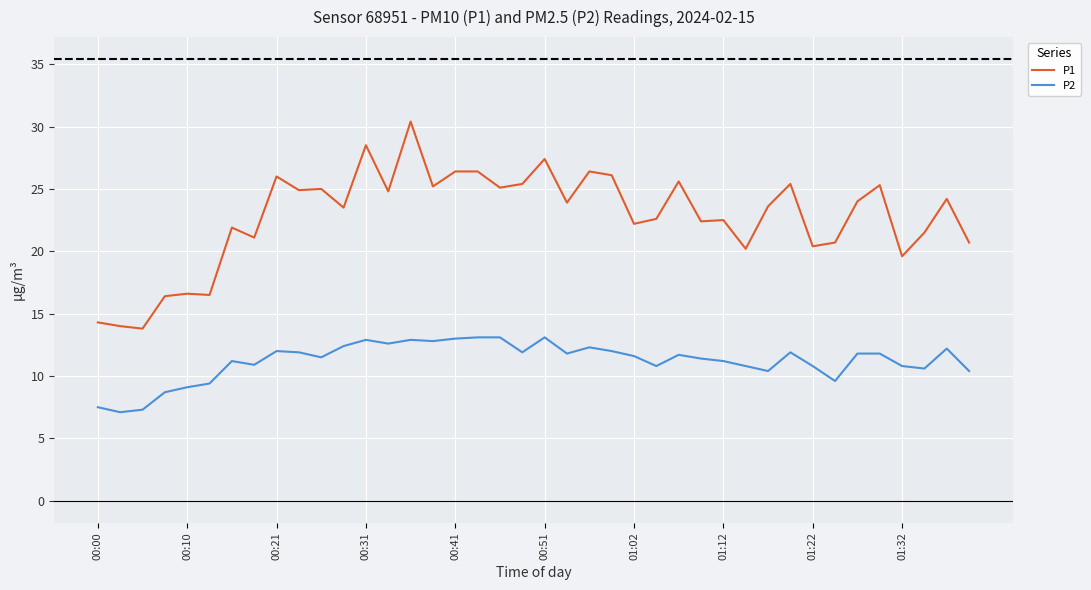

Which series has the largest total across all categories?

P1